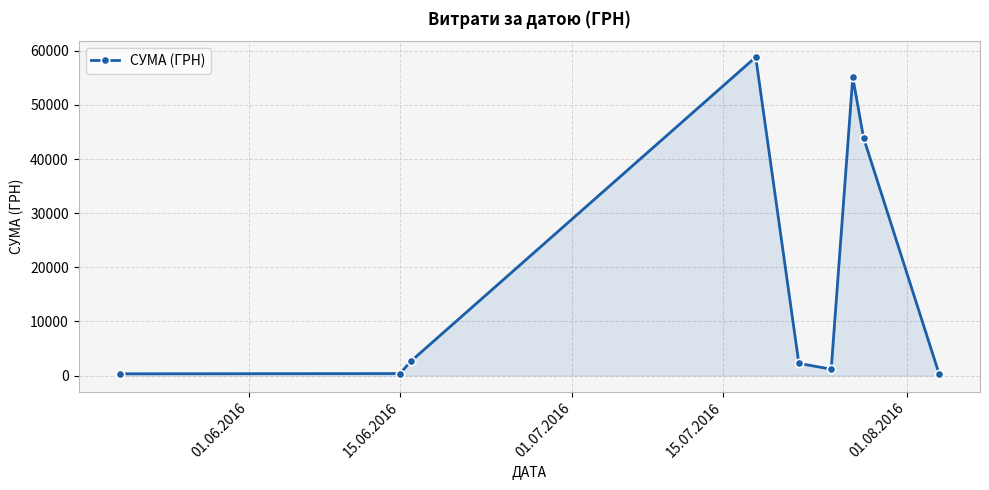

What is the value of the 3rd point from the left?

2615.0